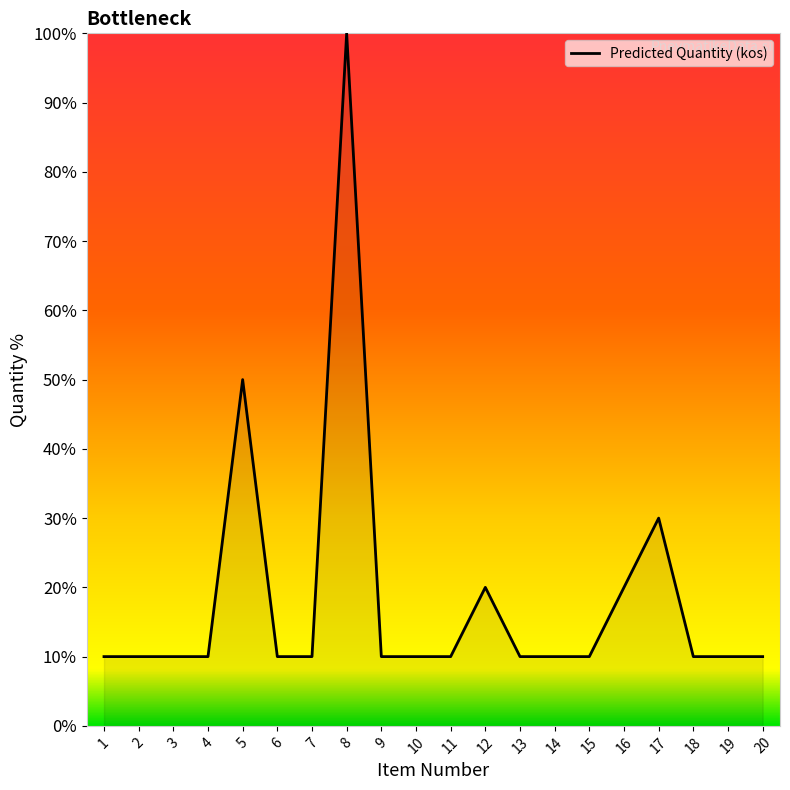

True or false: the data shows 15 at 9.

False